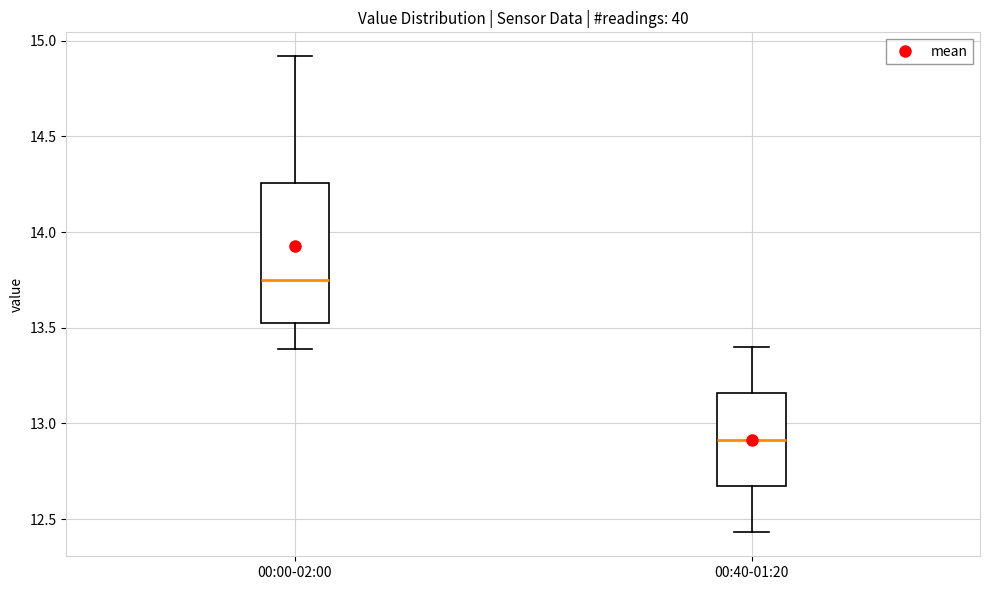

Where is the upper edge of the box for 00:00-02:00 on the y-axis? The values are not printed on the chart, so give them approximately, as read against the axis.

14.25